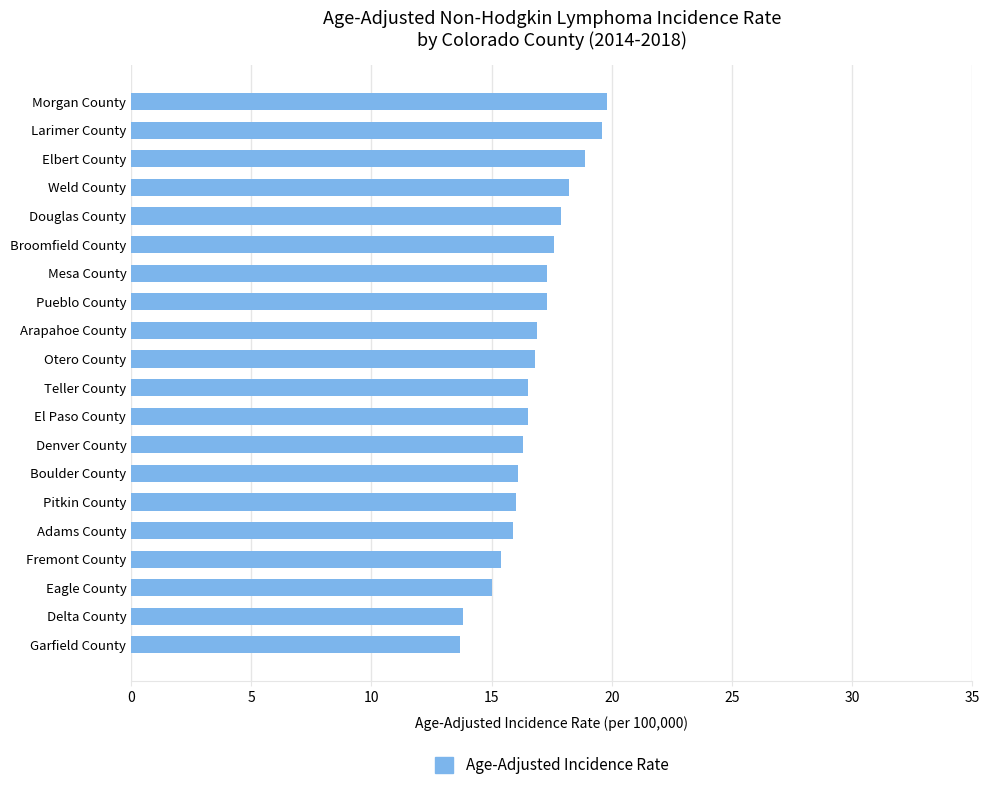

The value at Weld County is 18.2. True or false?

True